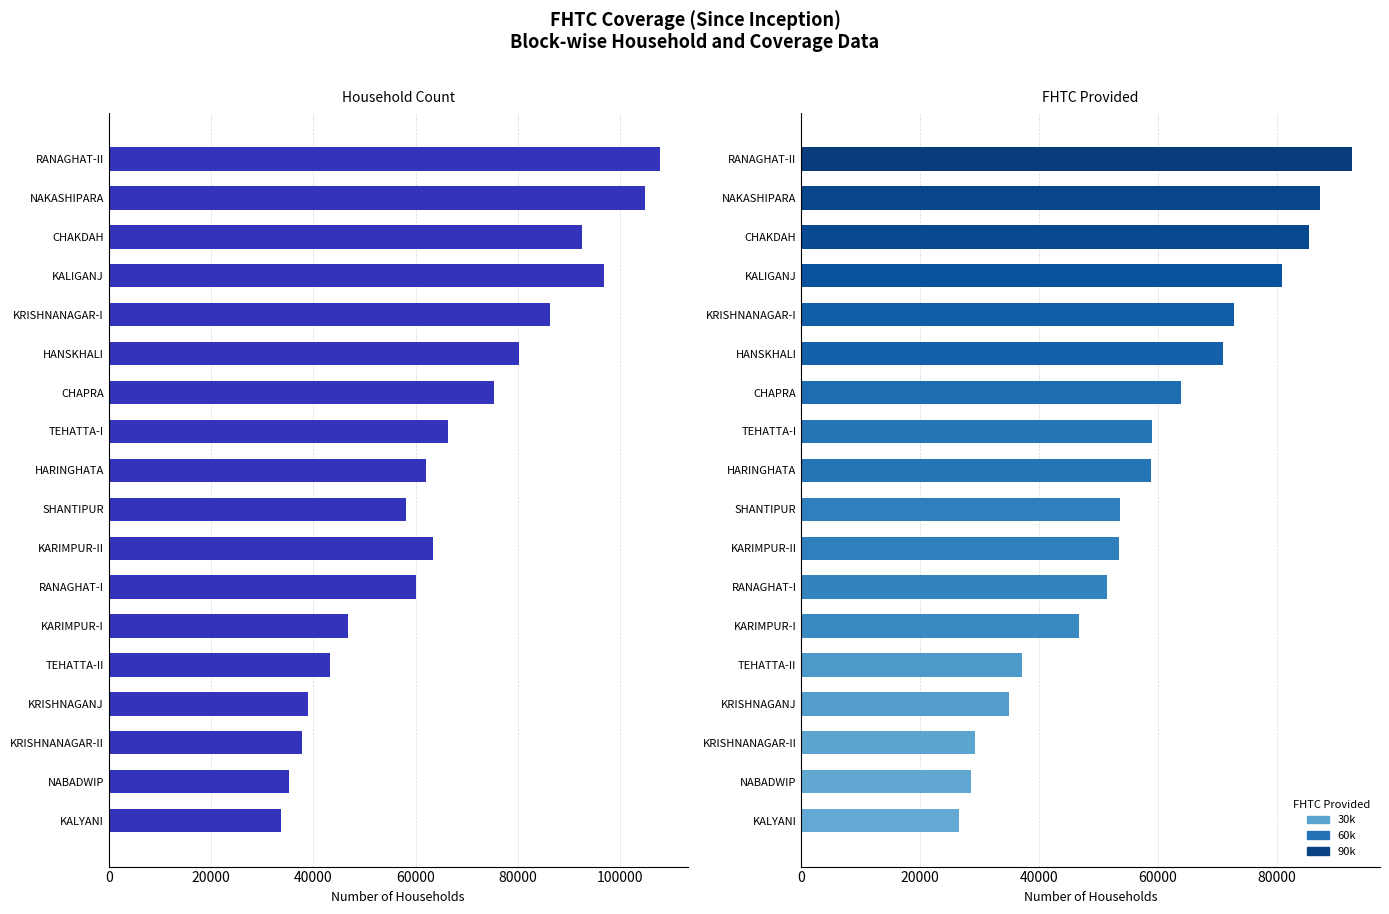

What is the difference between the maximum and minimum values in the FHTC Provided series?

66184